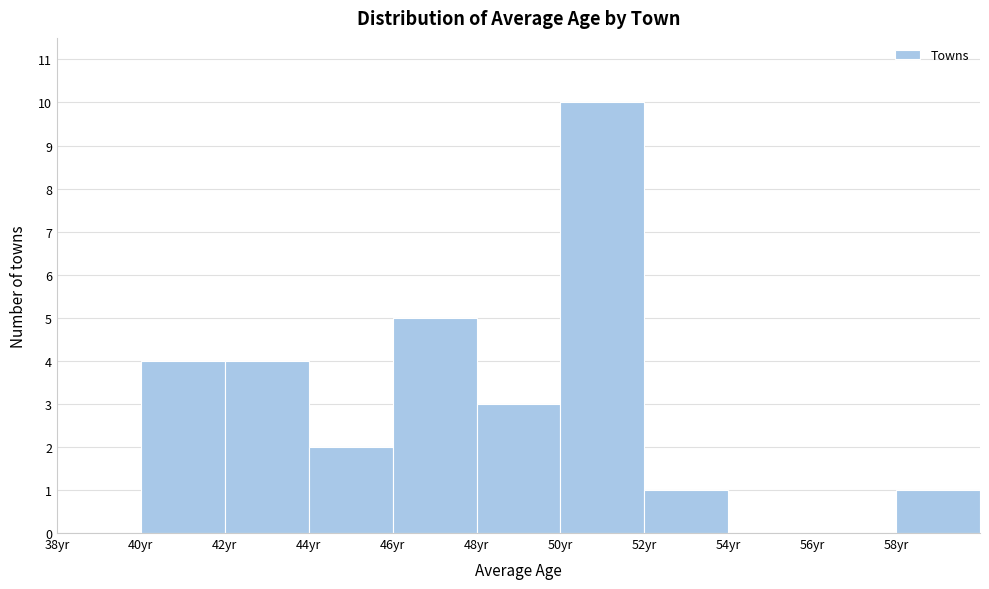

Over which range of the x-axis is the bar tallest?

50 to 52